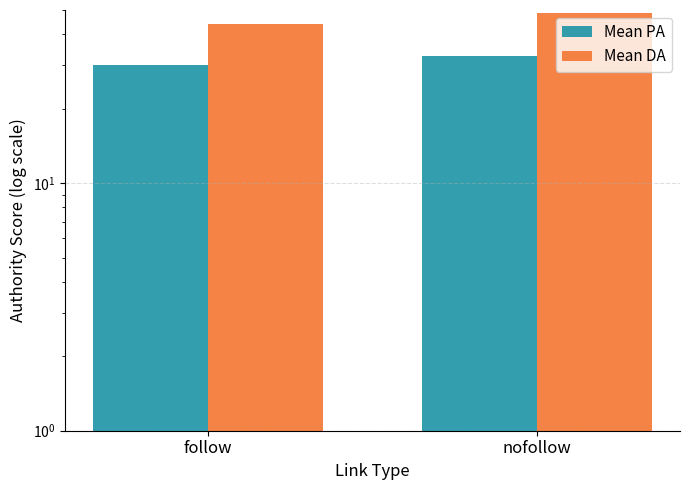

How many bars are there in total?

4